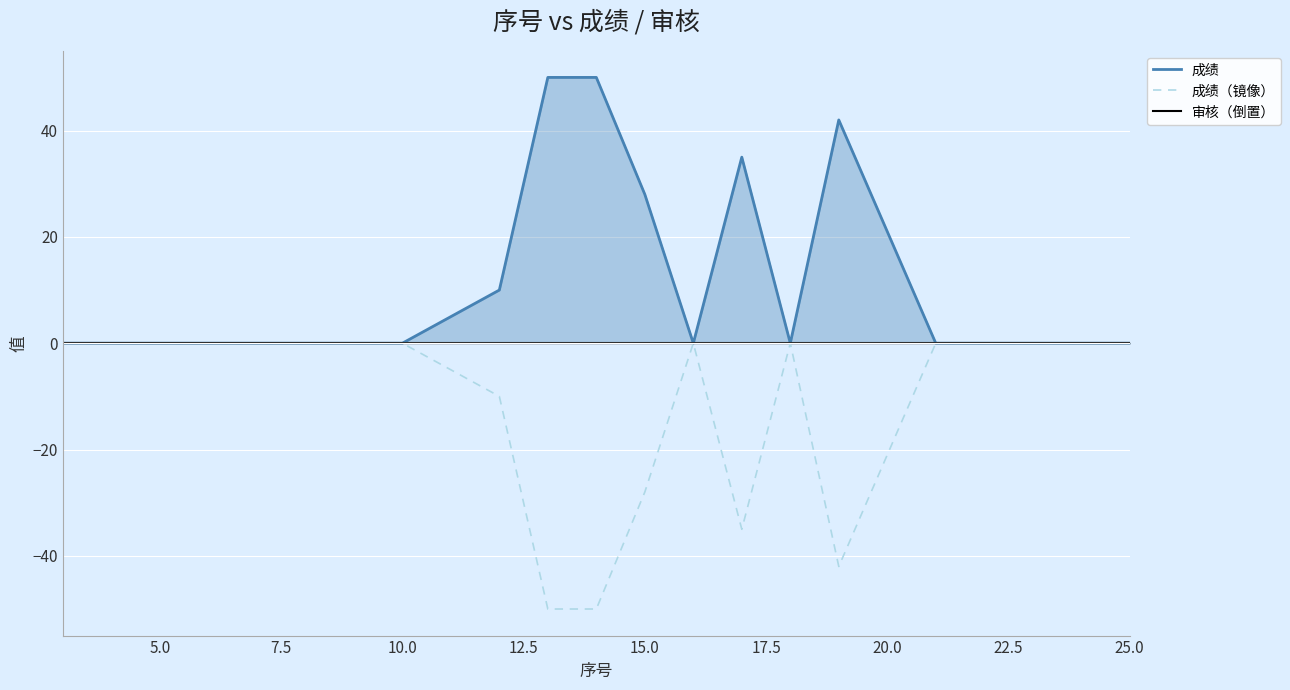

How many interior local valleys does the 成绩（镜像） series have?

2